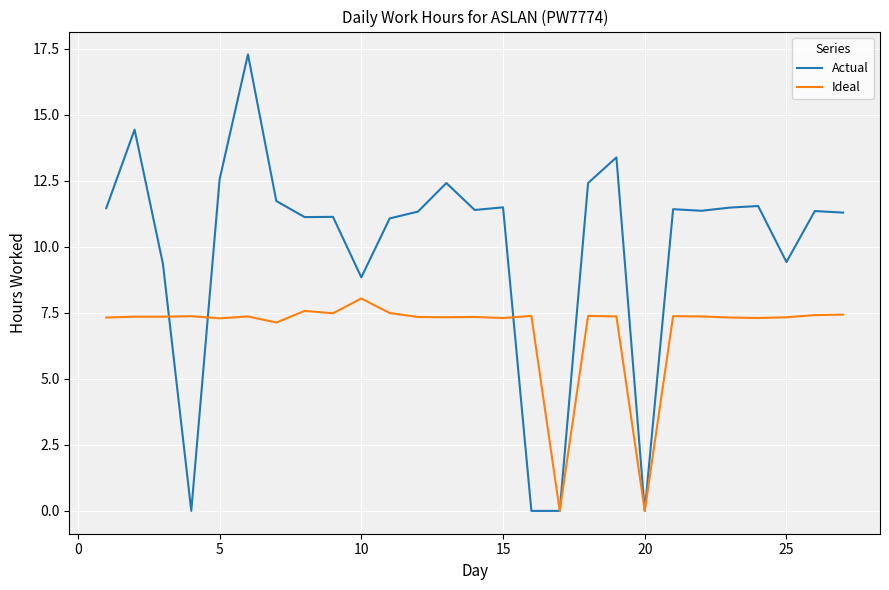

Which series has the largest total across all categories?

Actual